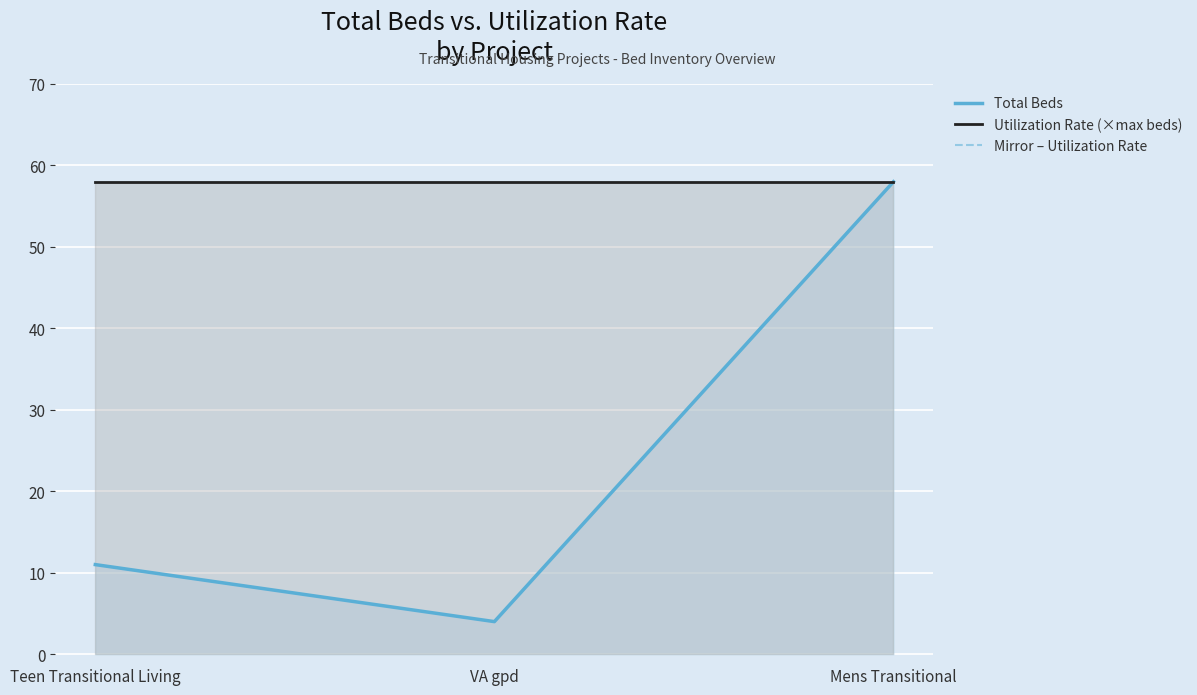

What is the label of the 2nd point from the right?

VA gpd